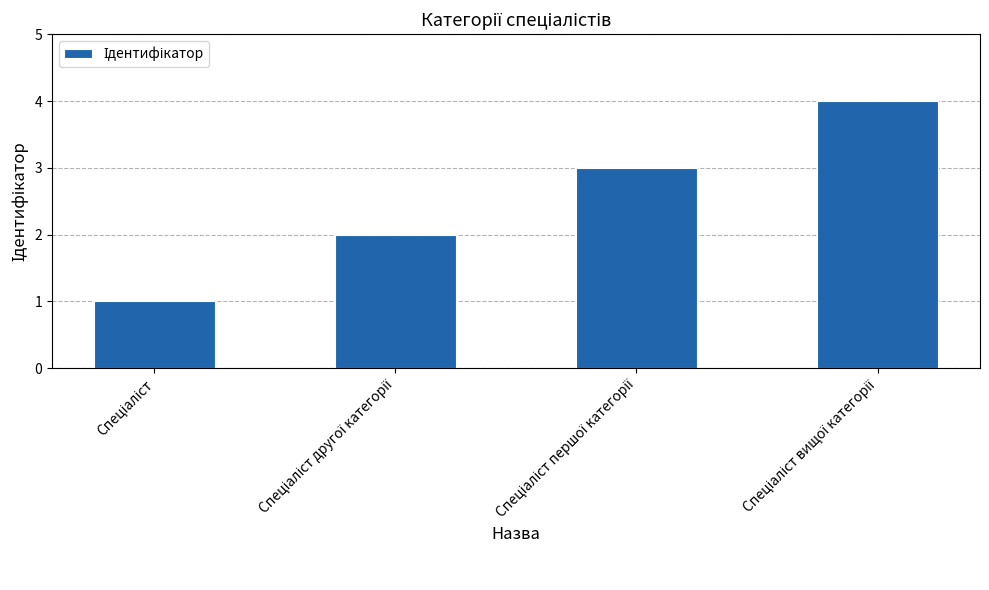

What is the difference between the maximum and minimum values?

3